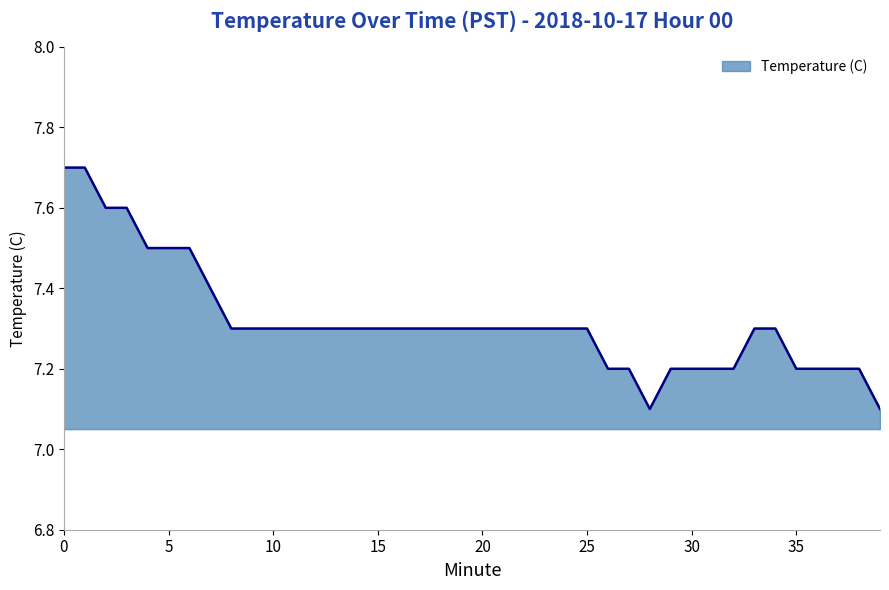

What is the minimum value shown in the chart?

7.1